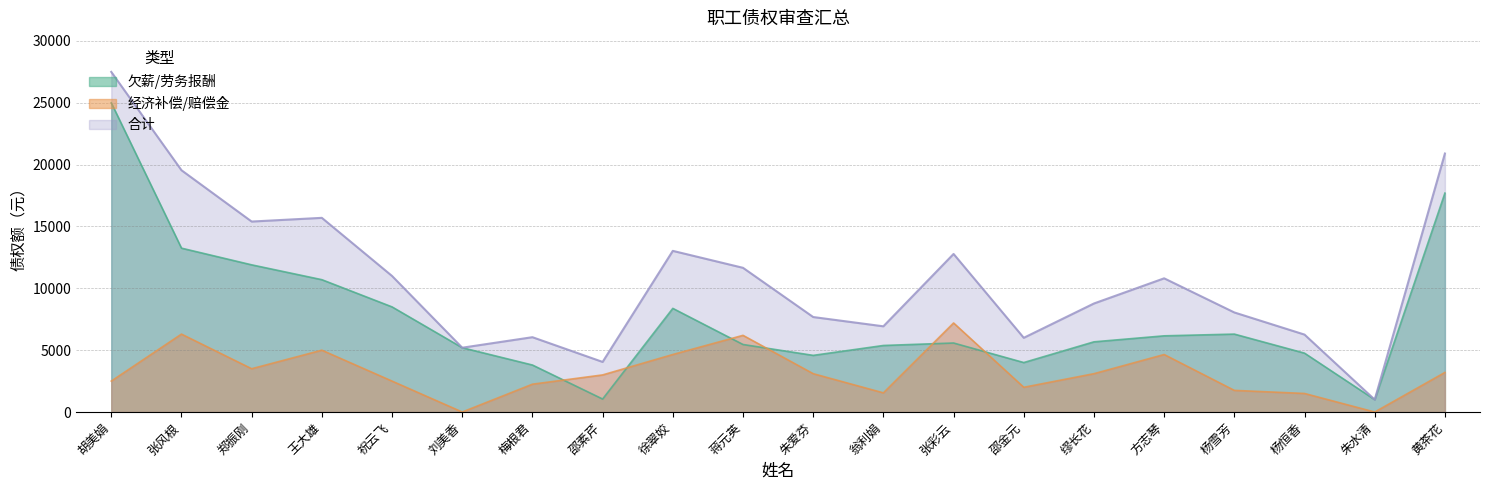

What is the spread (max minus min) of values at 张风根?

13250